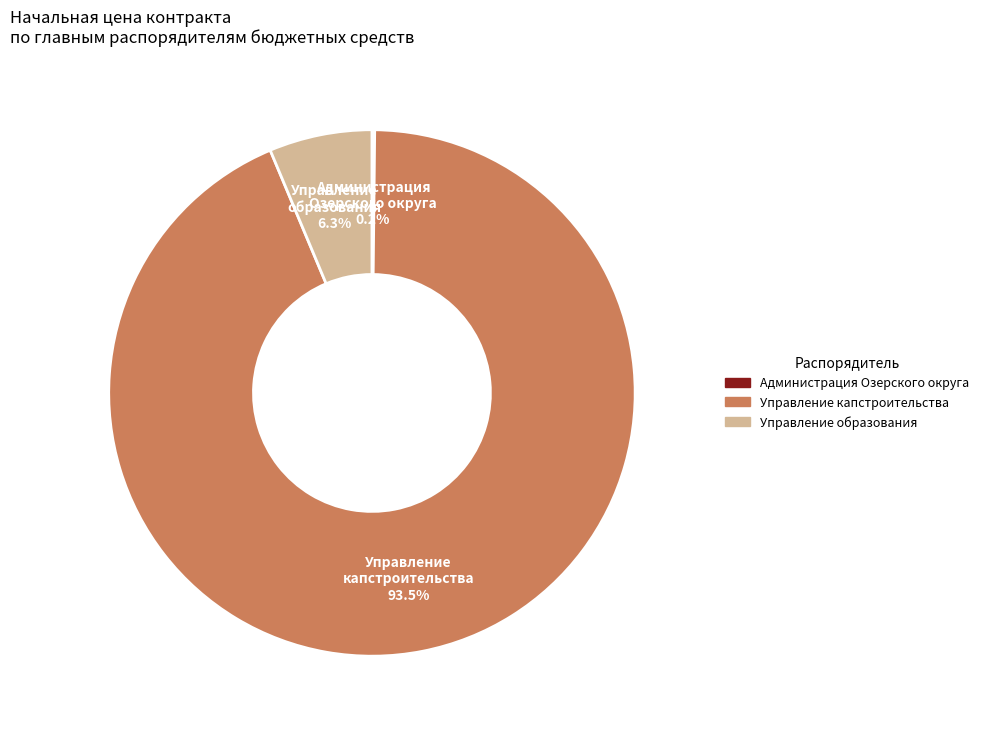

Is there any slice that represents more than half of the pie?

Yes